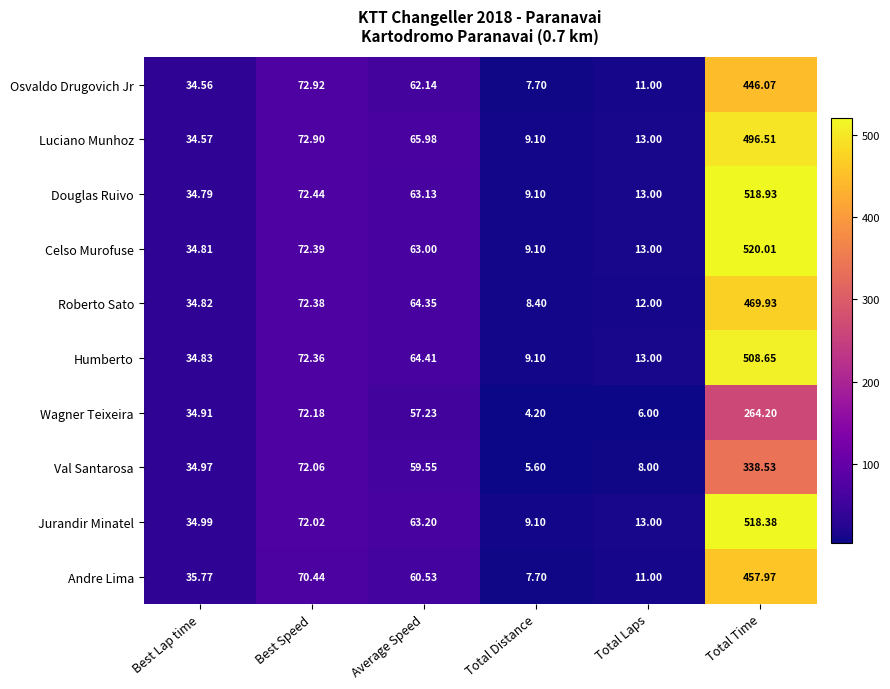

At which category is the sum across all series the highest?

Total Time